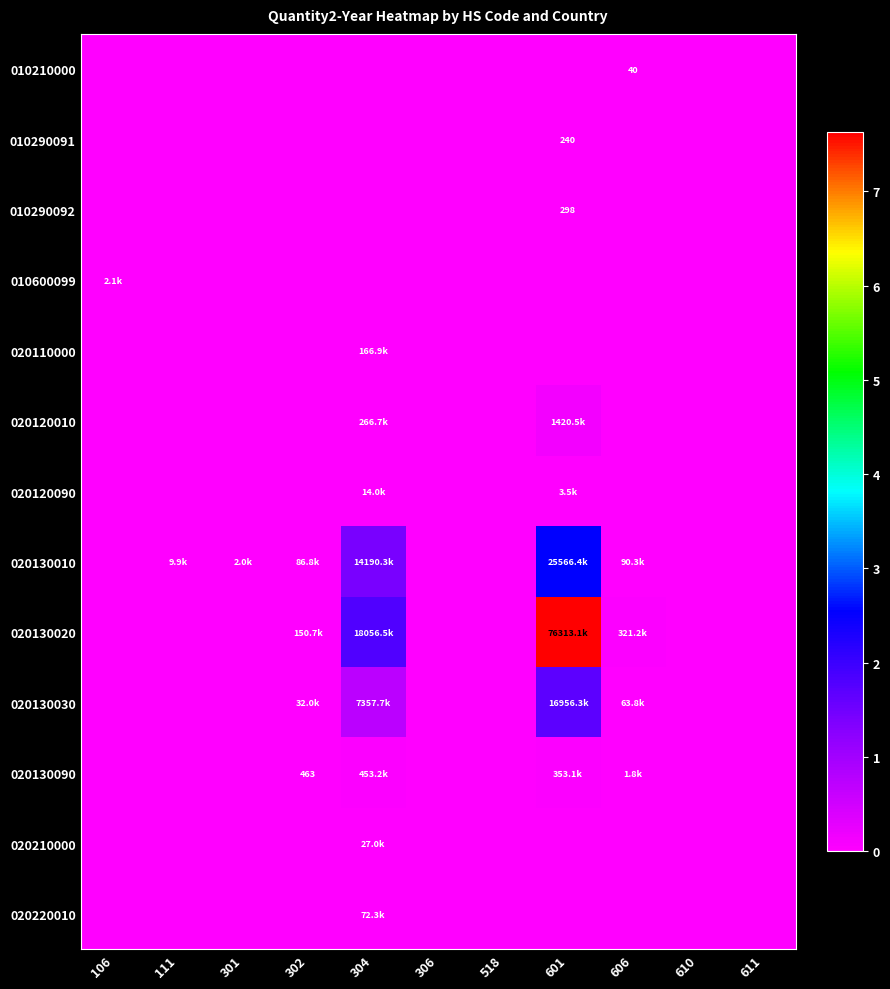

At which category does the chart reach its peak across all series?

601